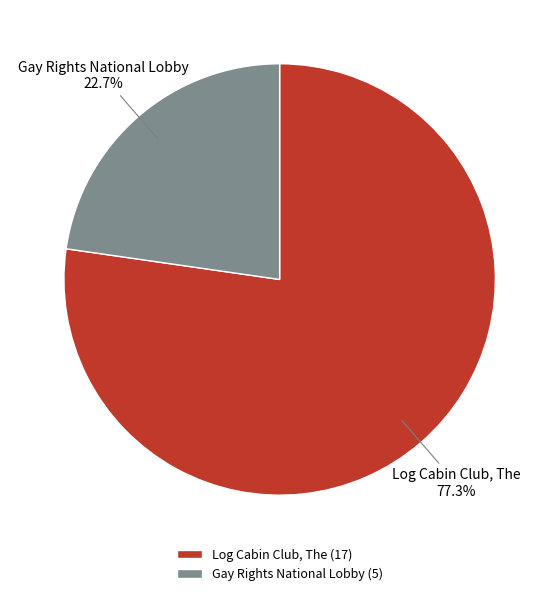

What is the ratio of the value at Log Cabin Club, The to the value at Gay Rights National Lobby?

3.4